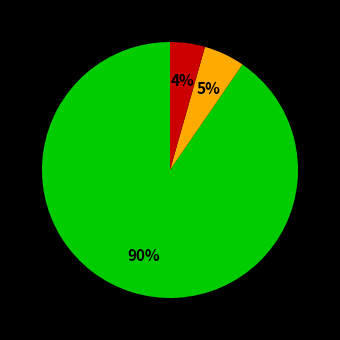

To the nearest percent, what is the average slice percentage?

33%